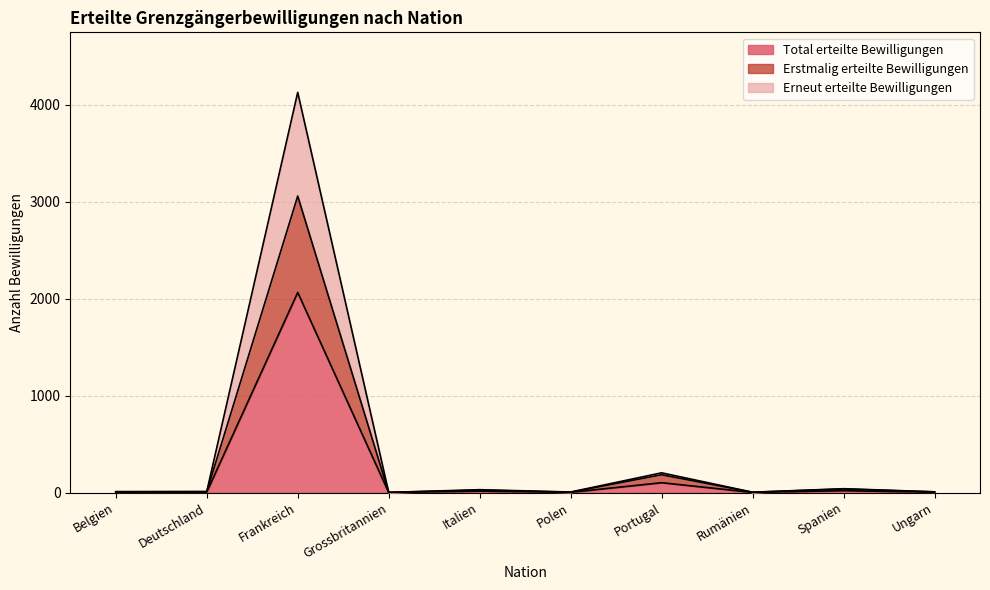

At how many categories does at least one series exceed 2952?

1